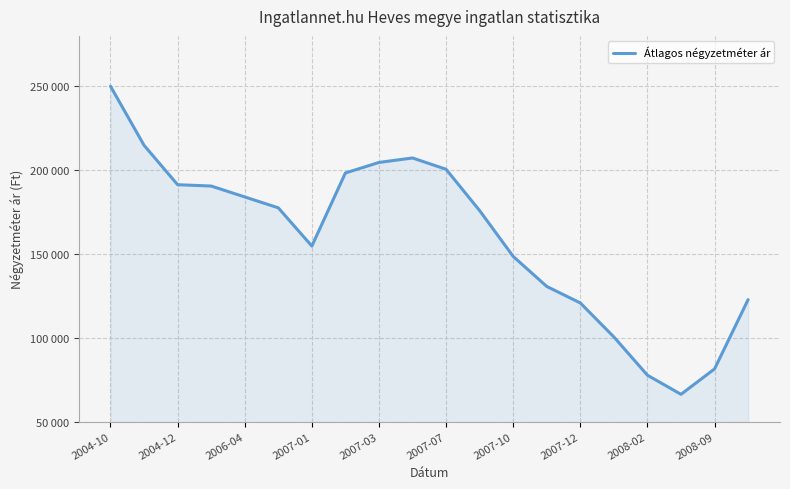

Is this an area chart (filled region under the line)?

Yes